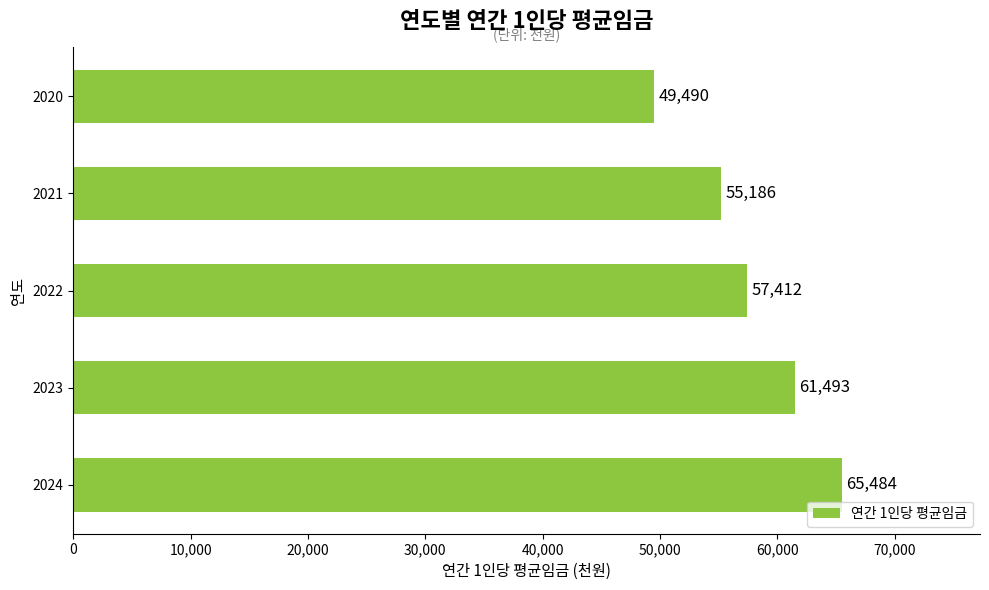

What is the maximum value shown in the chart?

65484